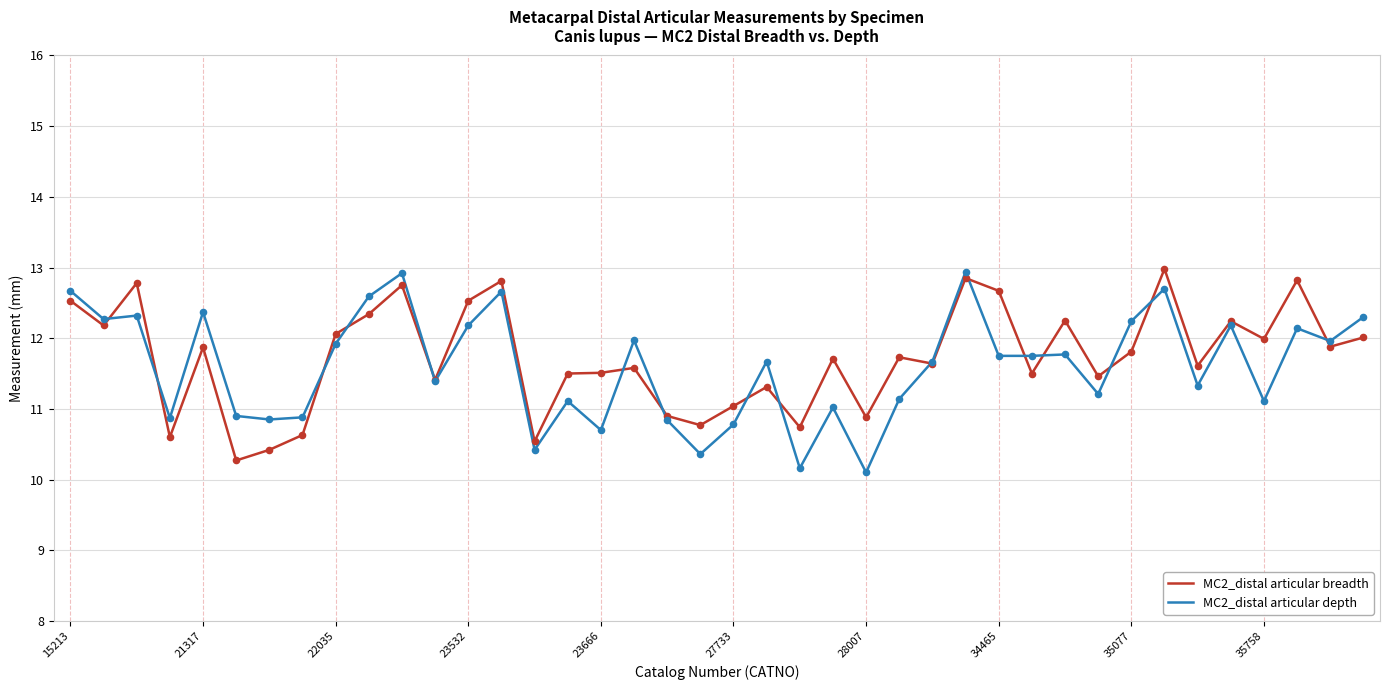

What is the maximum value shown in the chart?

13.0